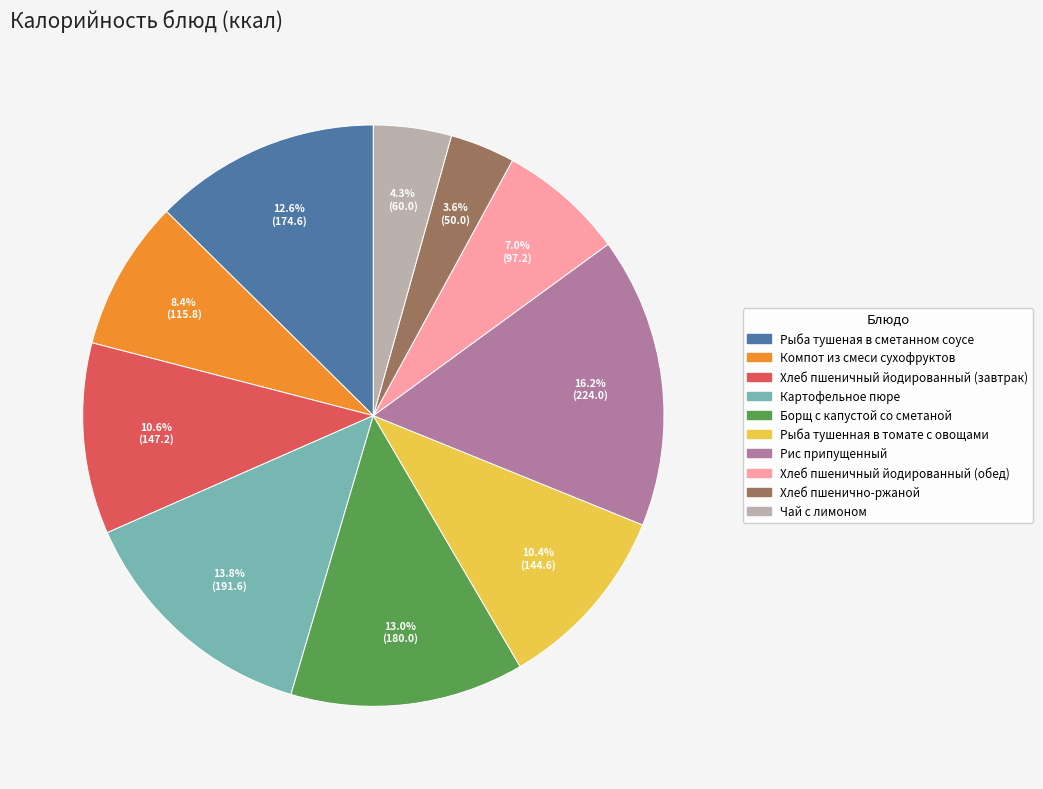

Is Рыба тушеная в сметанном соусе the majority of the pie?

No